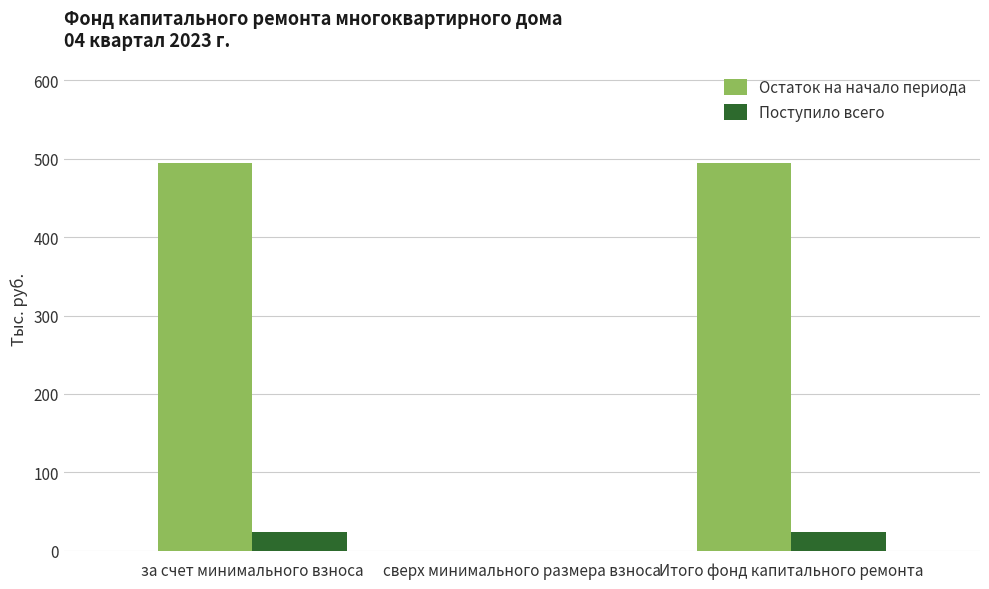

What is the sum of the Остаток на начало периода values at сверх минимального размера взноса and за счет минимального взноса?

495.0